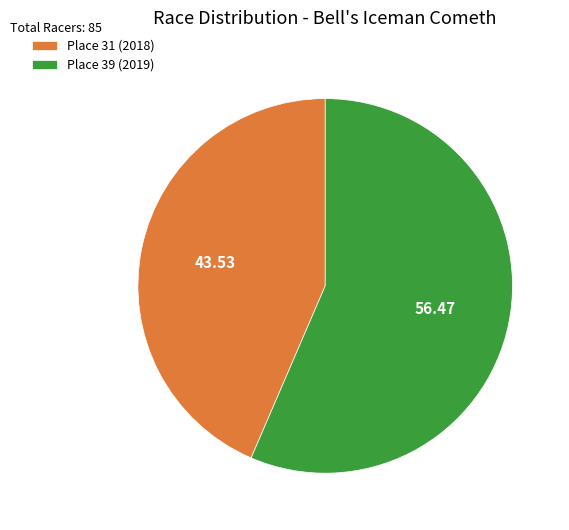

Between Place 39 (2019) and Place 31 (2018), which is larger?

Place 39 (2019)